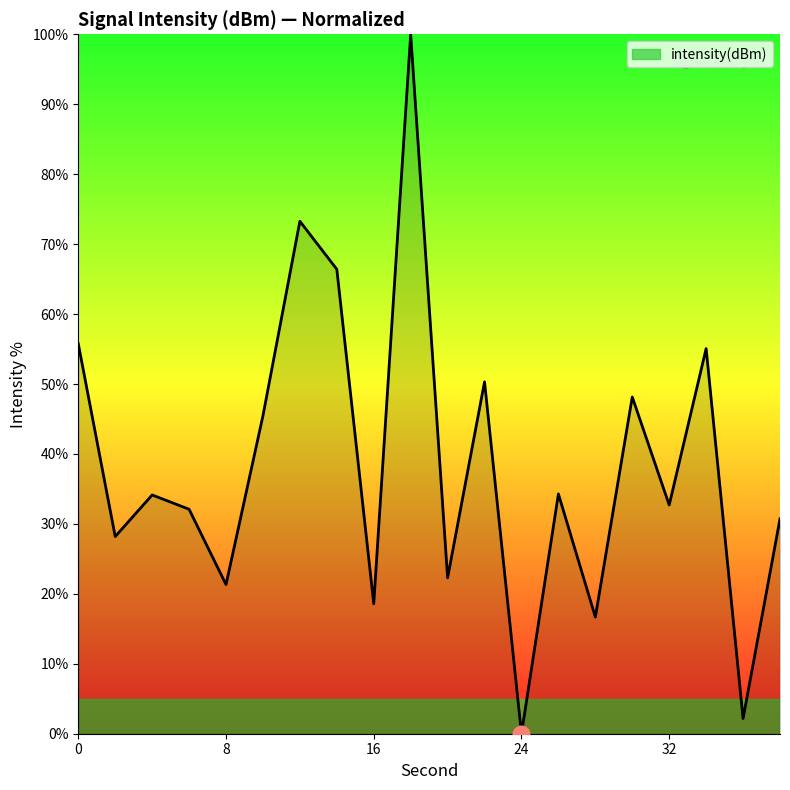

What is the greatest value displayed?

100.0